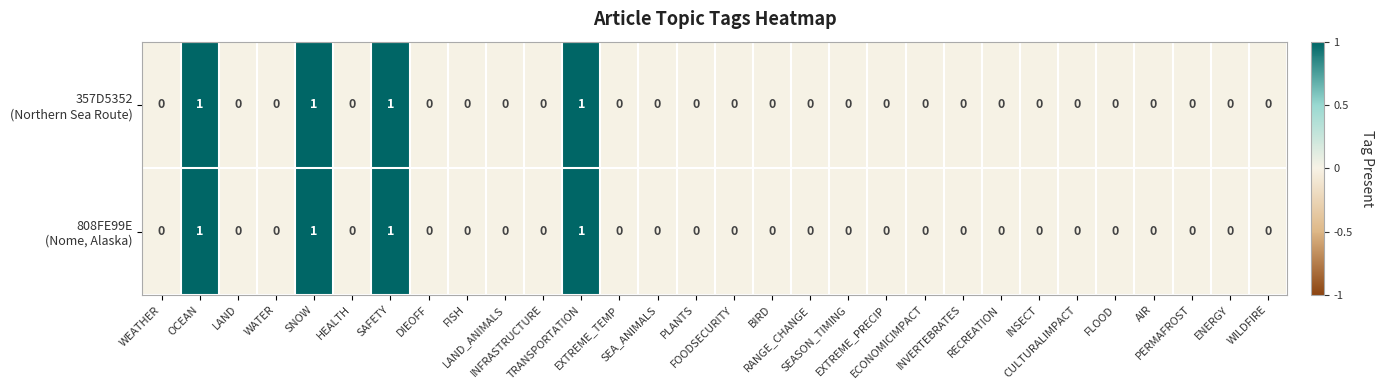

How many distinct data groups are displayed?

2